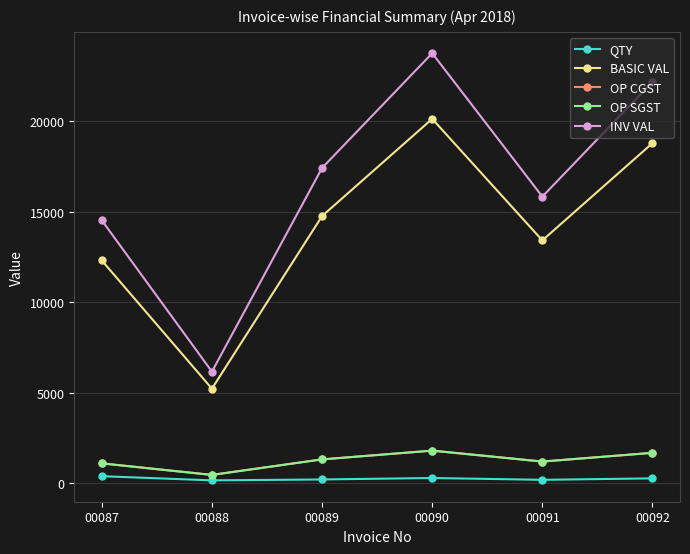

Rank the categories by BASIC VAL value from highest to lowest.

00090, 00092, 00089, 00091, 00087, 00088